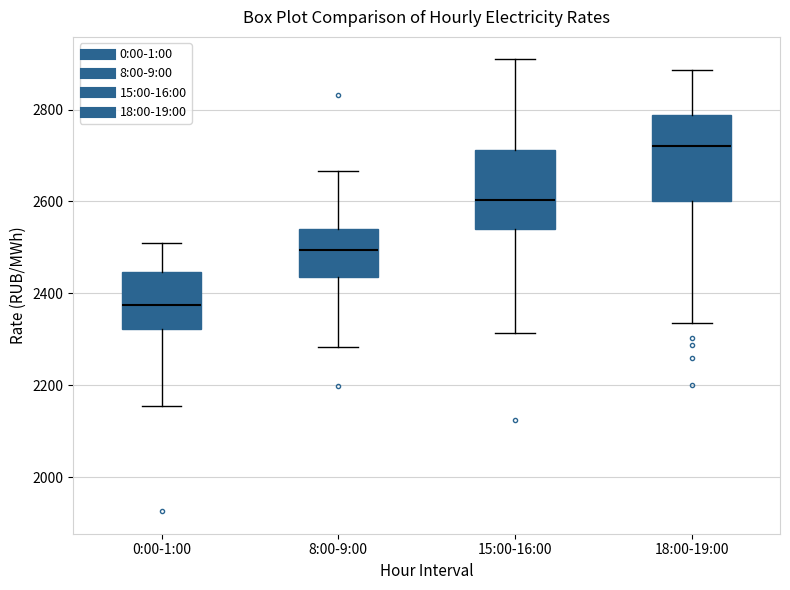

Reading left to right, read every box against the y-axis: the position of its median line, the range the box covers, and the ends of its whiskers. The values are not printed on the chart, so give them approximately, as read against the axis.

0:00-1:00: median 2380, box 2320 to 2440, whiskers 2160 to 2520
8:00-9:00: median 2500, box 2440 to 2540, whiskers 2280 to 2660
15:00-16:00: median 2600, box 2540 to 2720, whiskers 2320 to 2900
18:00-19:00: median 2720, box 2600 to 2780, whiskers 2340 to 2880